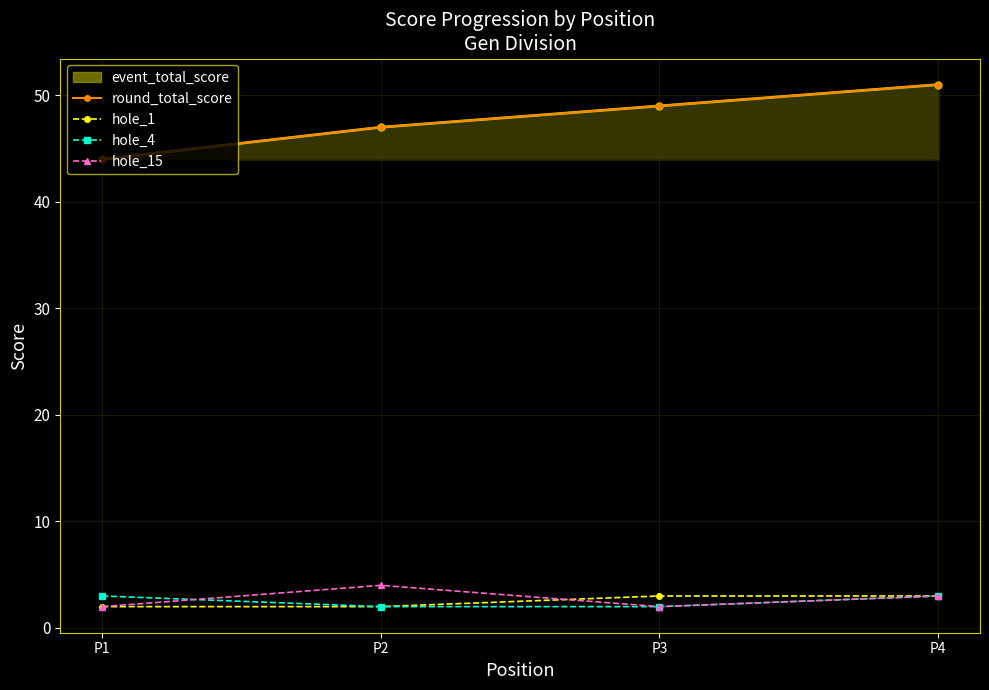

Which series has the largest range (max minus min)?

round_total_score